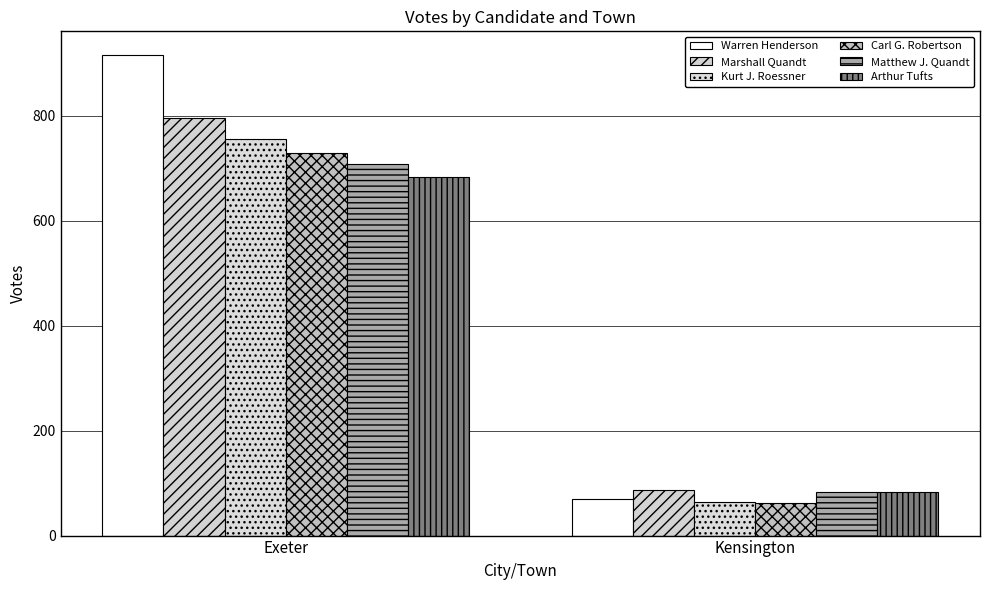

How many Arthur Tufts values are between 83 and 683?

2